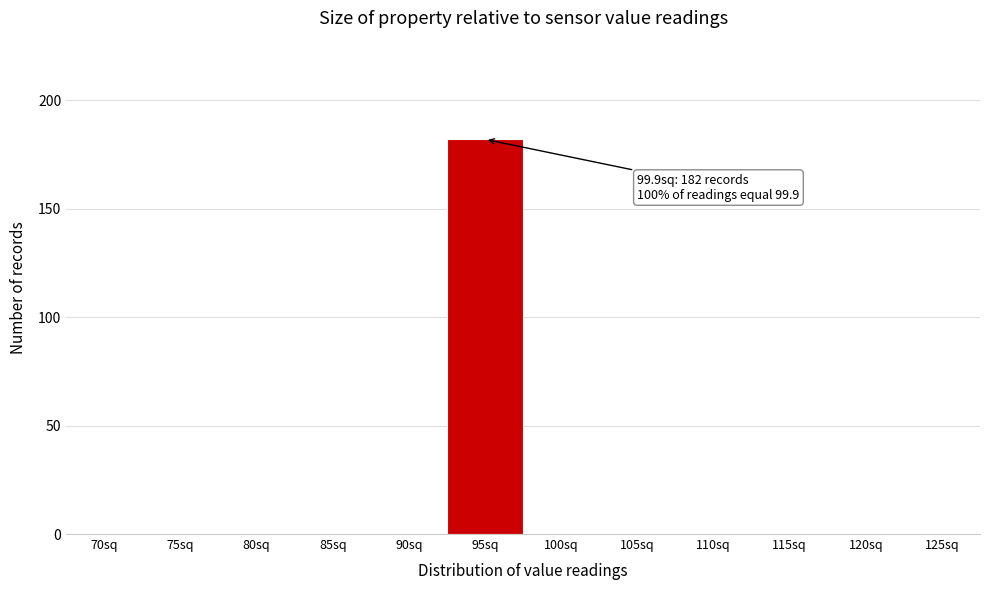

Reading right to left, list all the values displayed in this chart.

125sq=0	120sq=0	115sq=0	110sq=0	105sq=0	100sq=0	95sq=182	90sq=0	85sq=0	80sq=0	75sq=0	70sq=0